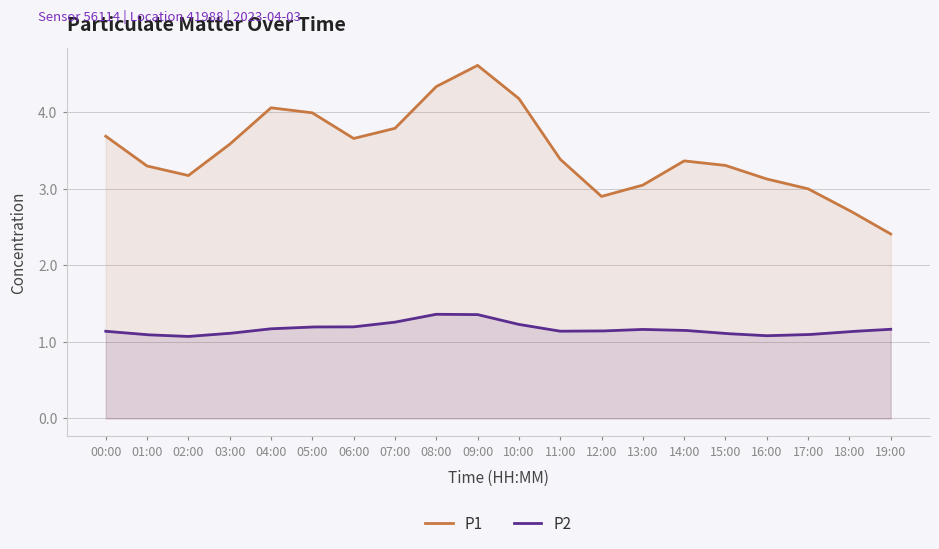

Which series has the widest spread of values?

P1